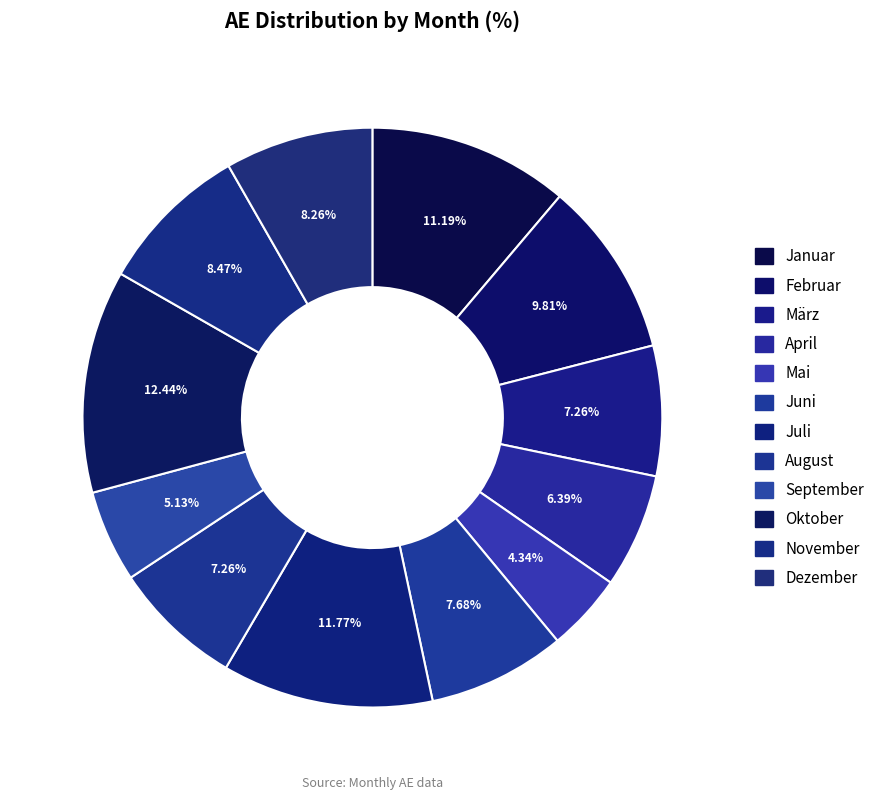

Count the number of slices in the pie.

12